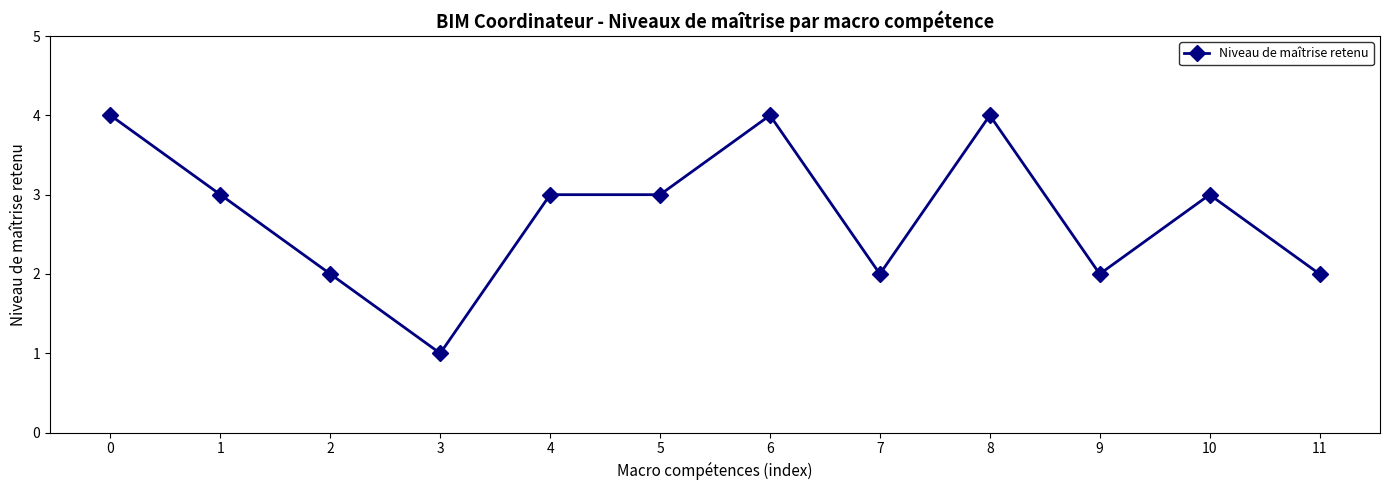

Where is the first local minimum?

3